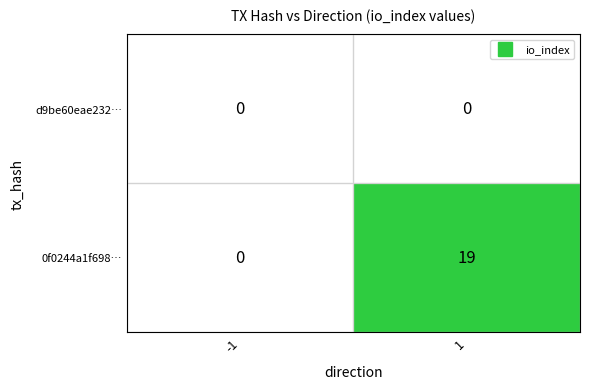

What is the greatest value displayed?

19